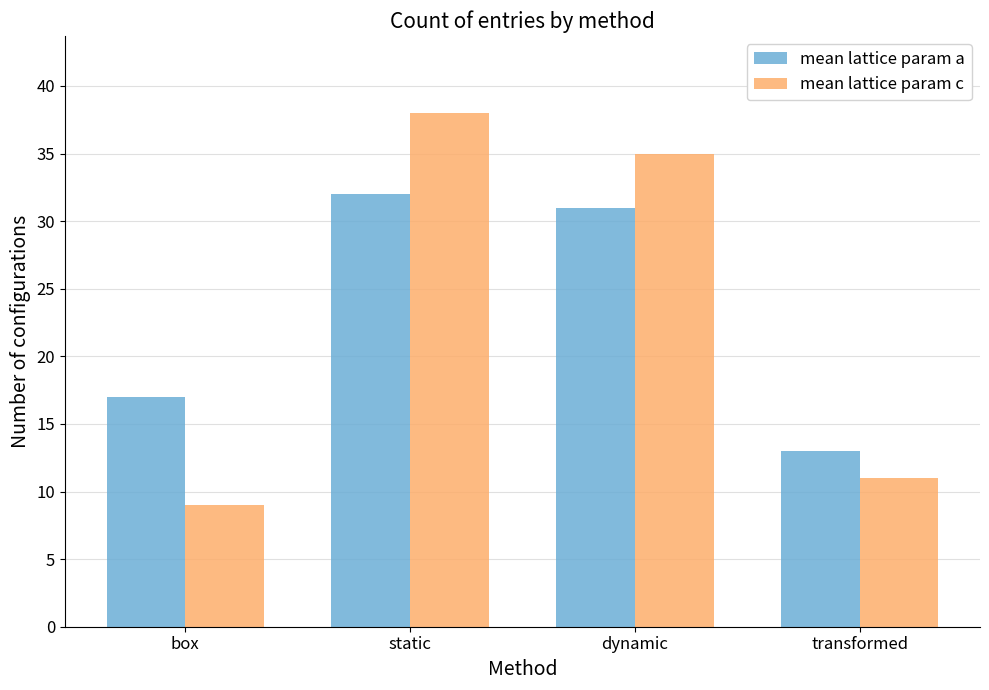

Is the value of mean lattice param c at static greater than the value of mean lattice param a at dynamic?

Yes